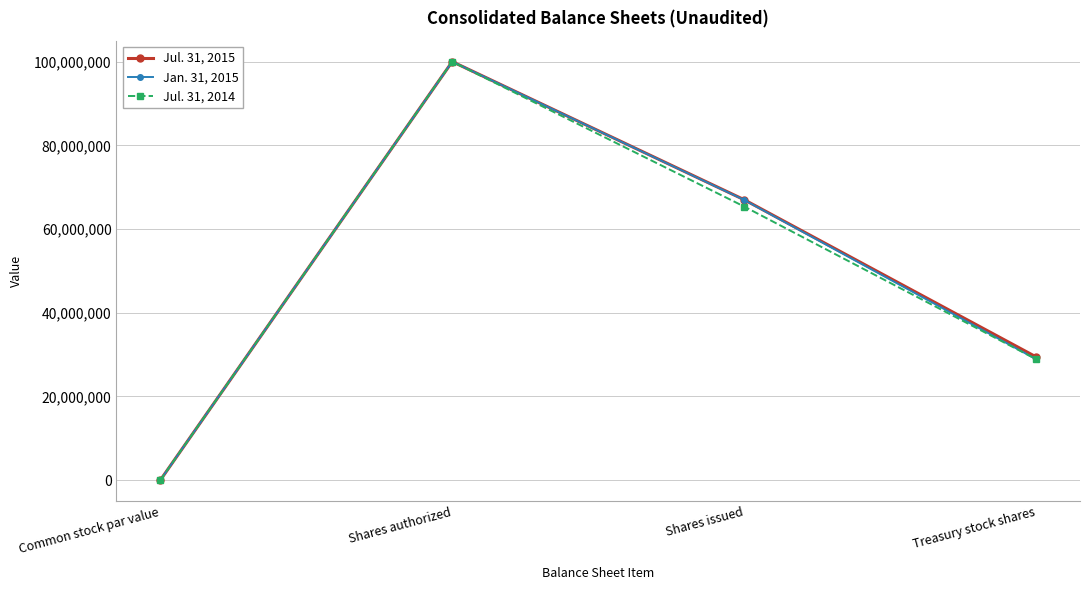

Reading left to right, what are all the values shown in this chart?

Jul. 31, 2015: Common stock par value=1	Shares authorized=100000000	Shares issued=67006000	Treasury stock shares=29447000
Jan. 31, 2015: Common stock par value=1	Shares authorized=100000000	Shares issued=66947000	Treasury stock shares=28897000
Jul. 31, 2014: Common stock par value=1	Shares authorized=100000000	Shares issued=65376000	Treasury stock shares=28897000